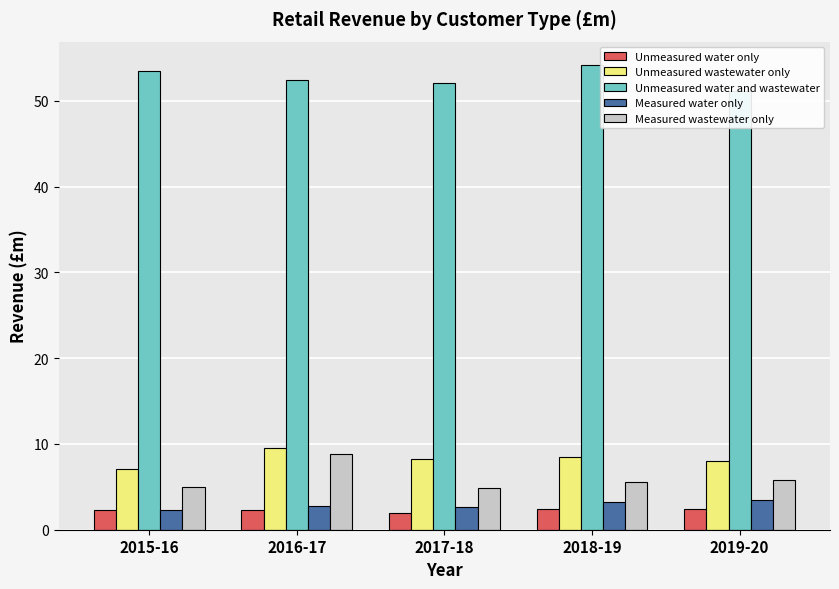

Between 2016-17 and 2018-19, which is larger?

2018-19